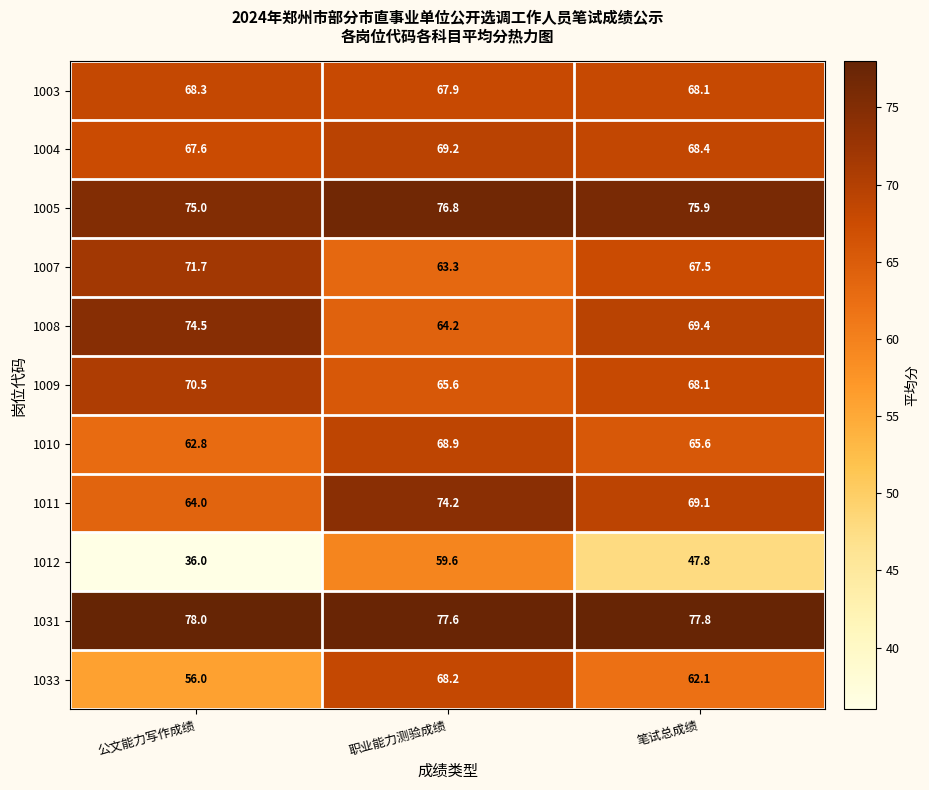

True or false: 1009 has a value of 65.6 at 职业能力测验成绩.

True